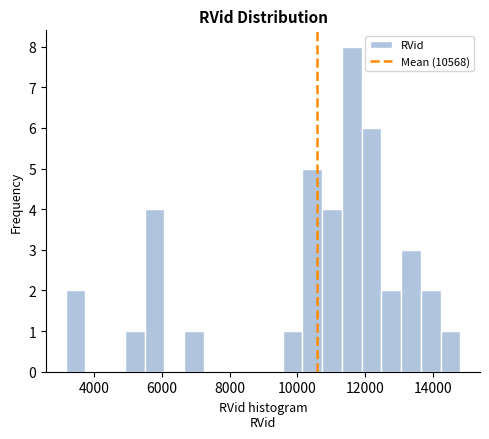

Read against the x-axis, roughly where is the centre of the tallest bar?

11600